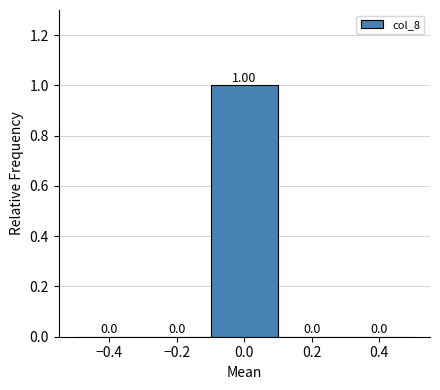

Reading left to right, transcribe this chart: for each bar, give the range it covers on the x-axis and its height.

-0.5 to -0.3: 0.00
-0.3 to -0.1: 0.00
-0.1 to 0.1: 1.00
0.1 to 0.3: 0.00
0.3 to 0.5: 0.00